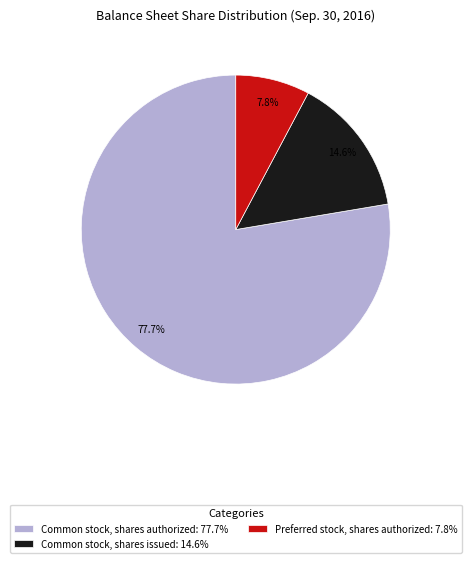

Does Common stock, shares issued: 14.6% represent more than half of the total?

No